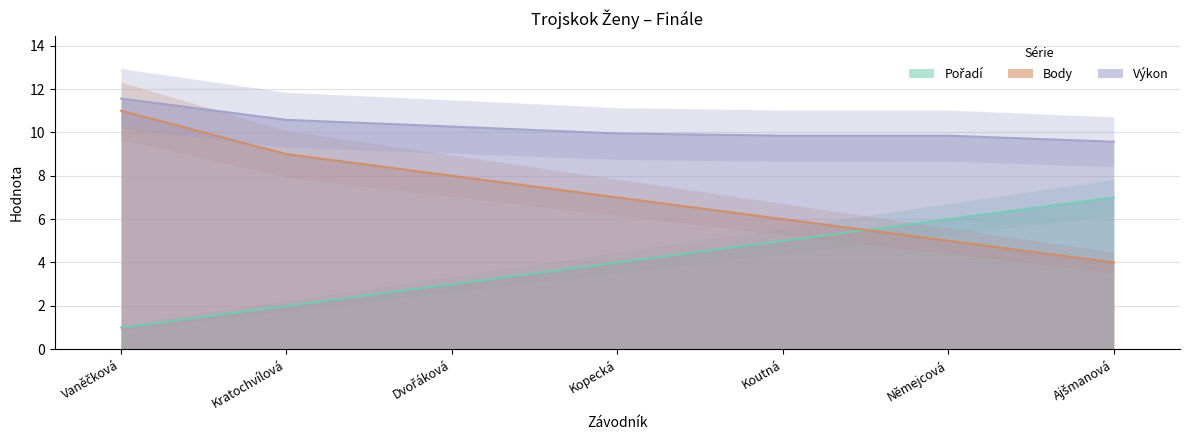

Rank the categories by Pořadí value from highest to lowest.

Ajšmanová, Němejcová, Koutná, Kopecká, Dvořáková, Kratochvílová, Vaněčková